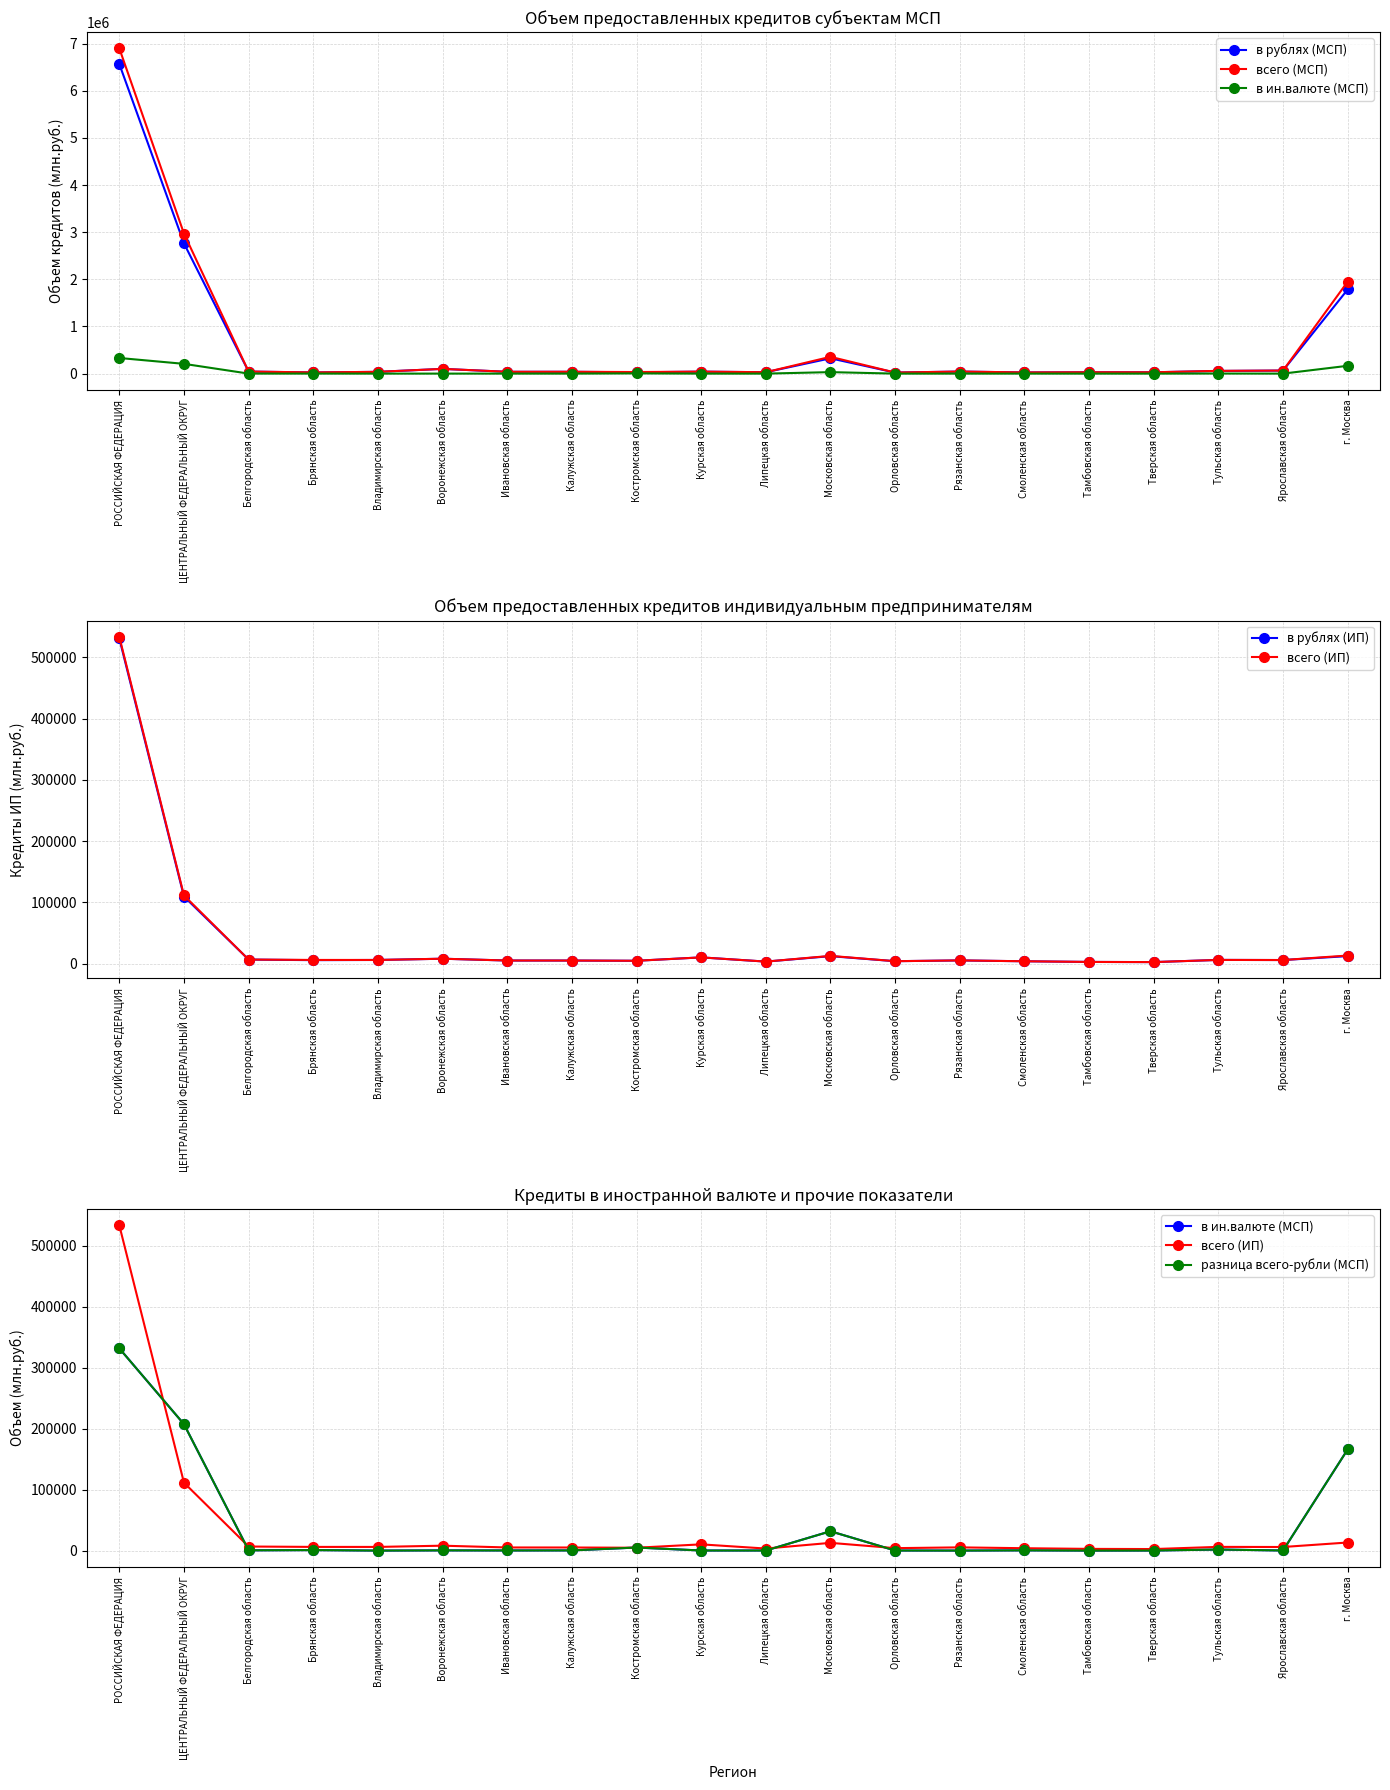

What position from the left is Тульская область?

18